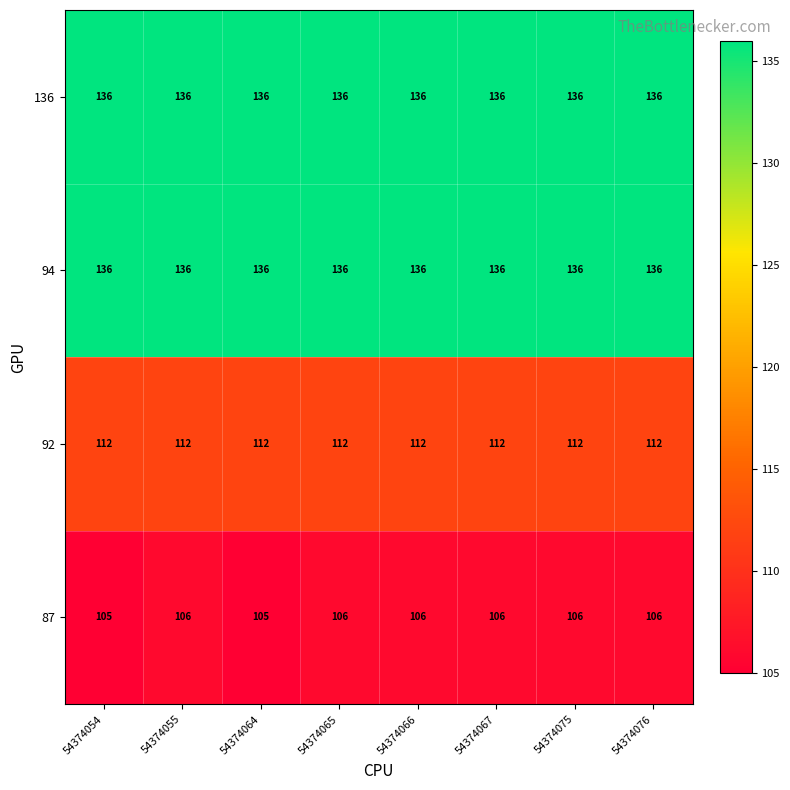

What value does the 136 series have at 54374055?

136